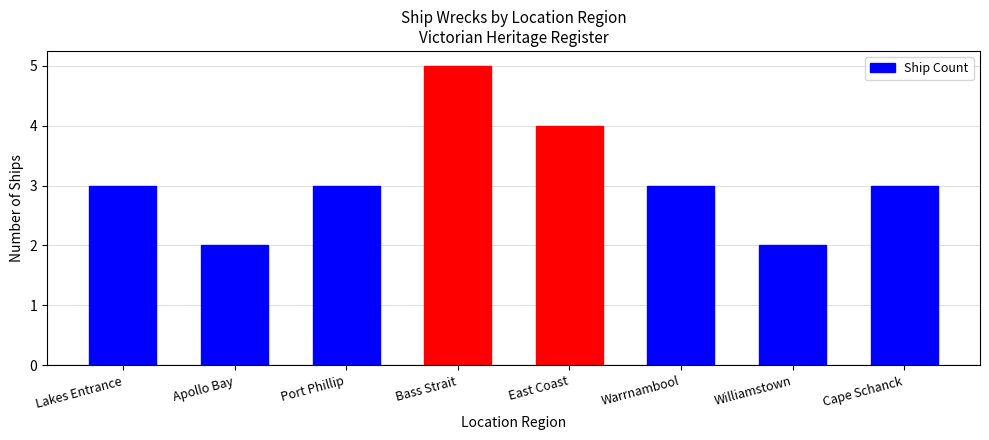

What position from the left is Bass Strait?

4